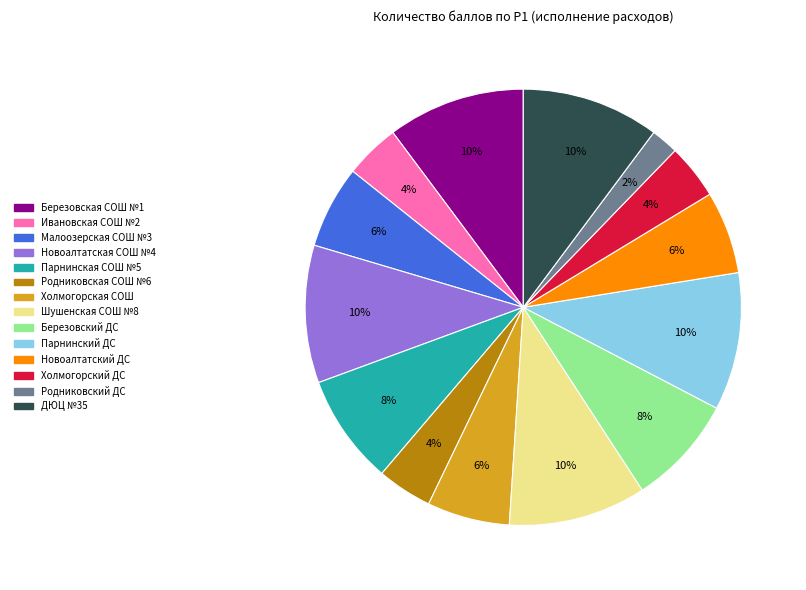

Is it true that Ивановская СОШ №2 is 4% of the pie?

True